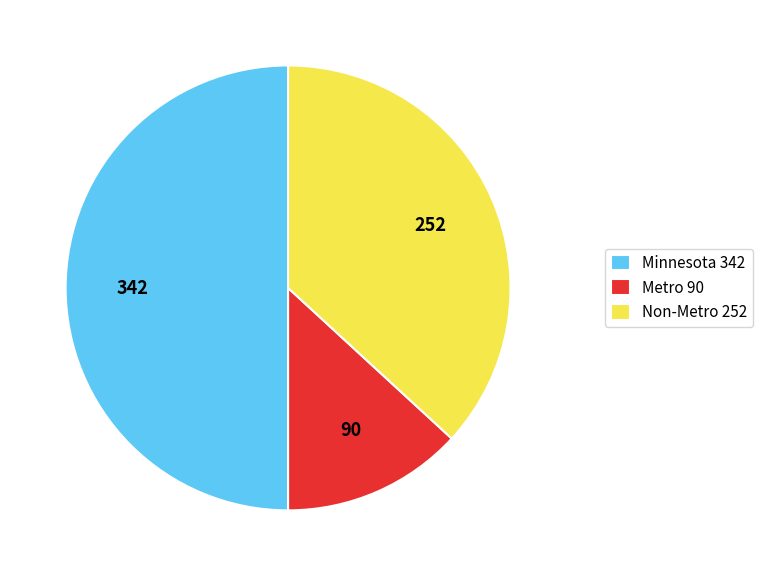

Does Metro 90 represent more than half of the total?

No